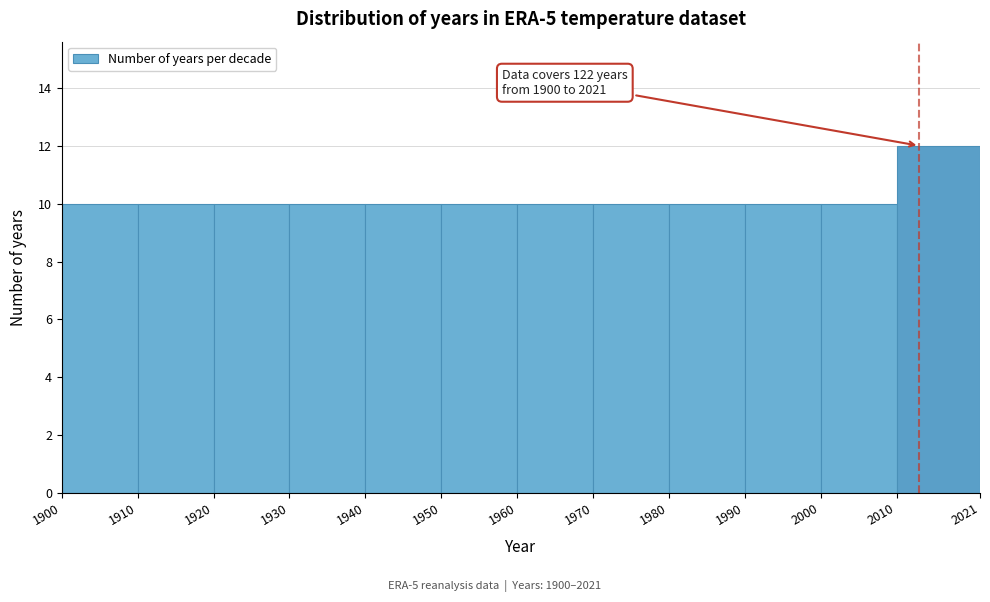

Over which range of the x-axis is the bar tallest?

2010 to 2021